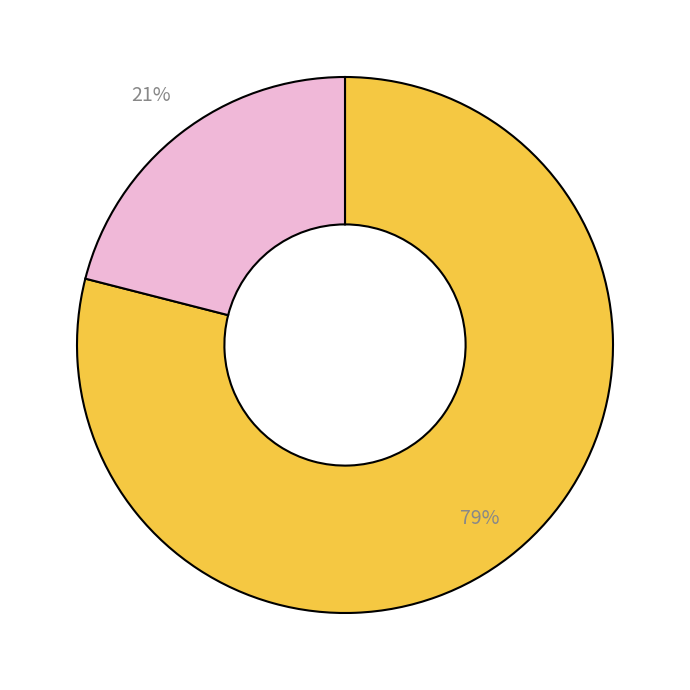

Is there a majority slice in this chart?

Yes